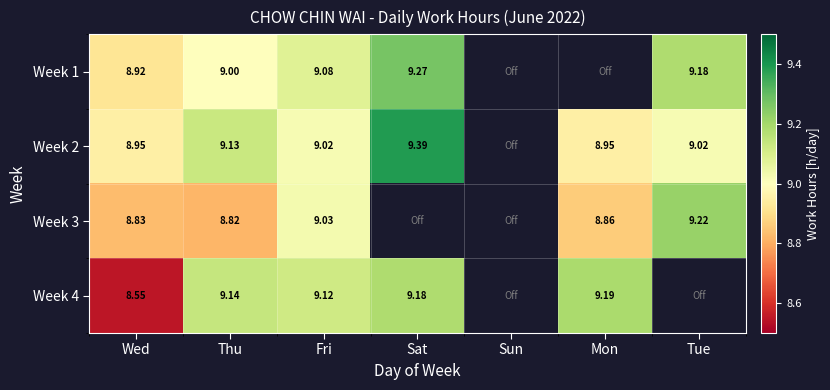

What is the total value across all series at Sat?

27.8